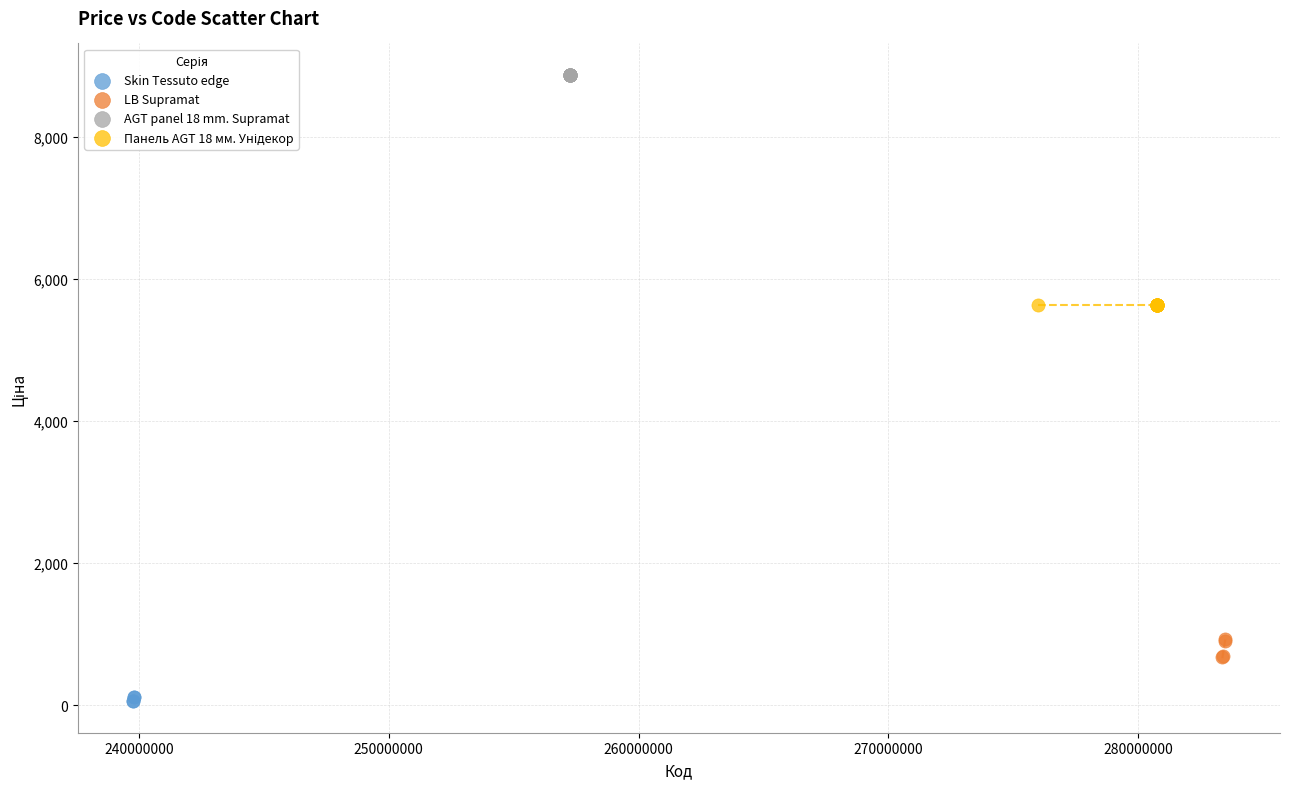

Which series contains the lowest Y value?

Skin Tessuto edge